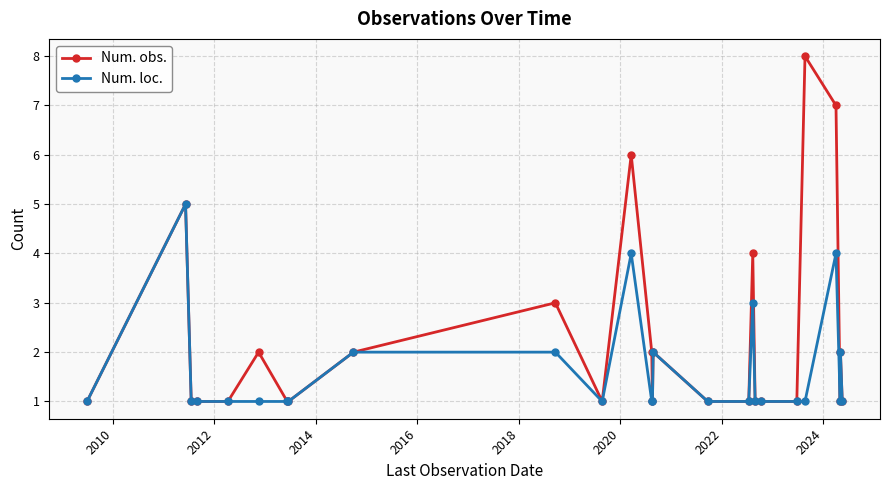

Rank the series by their maximum value, from highest to lowest.

Num. obs., Num. loc.